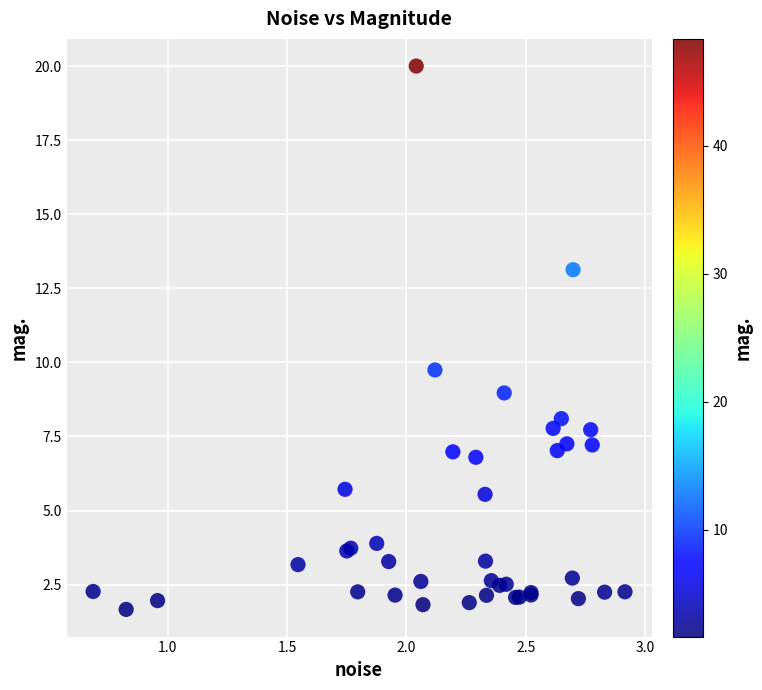

What Y value in the scatter plot is closest to 10?

9.7